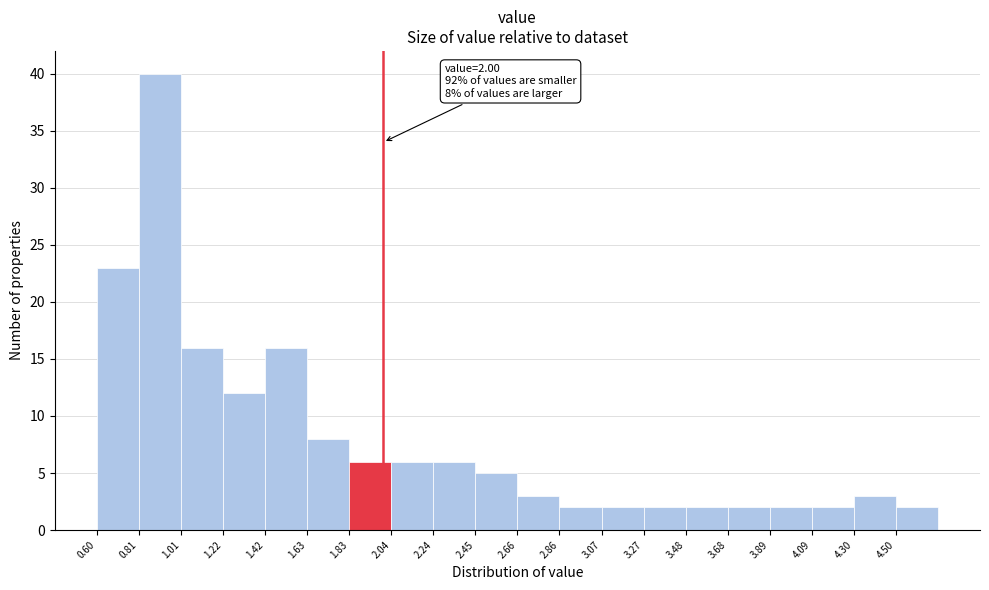

Over which range of the x-axis is the bar tallest?

0.80 to 1.00